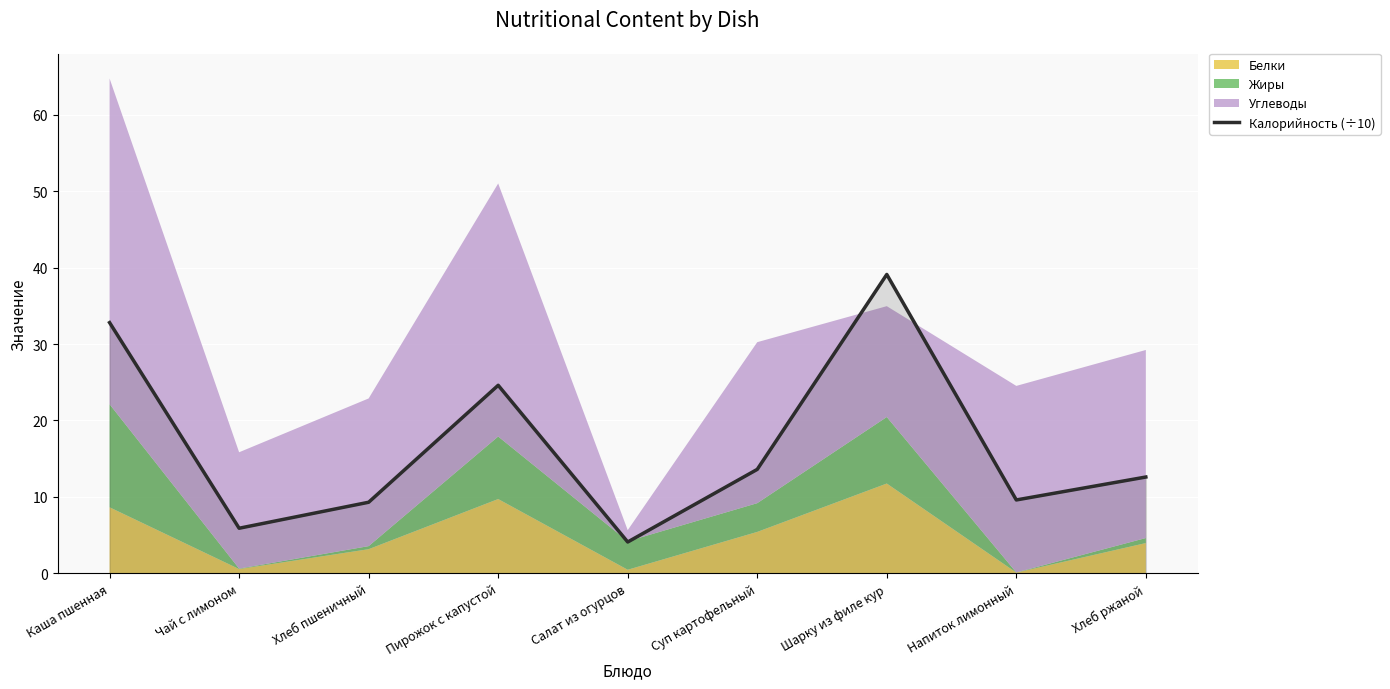

What is the value of the 3rd point from the left?

9.3